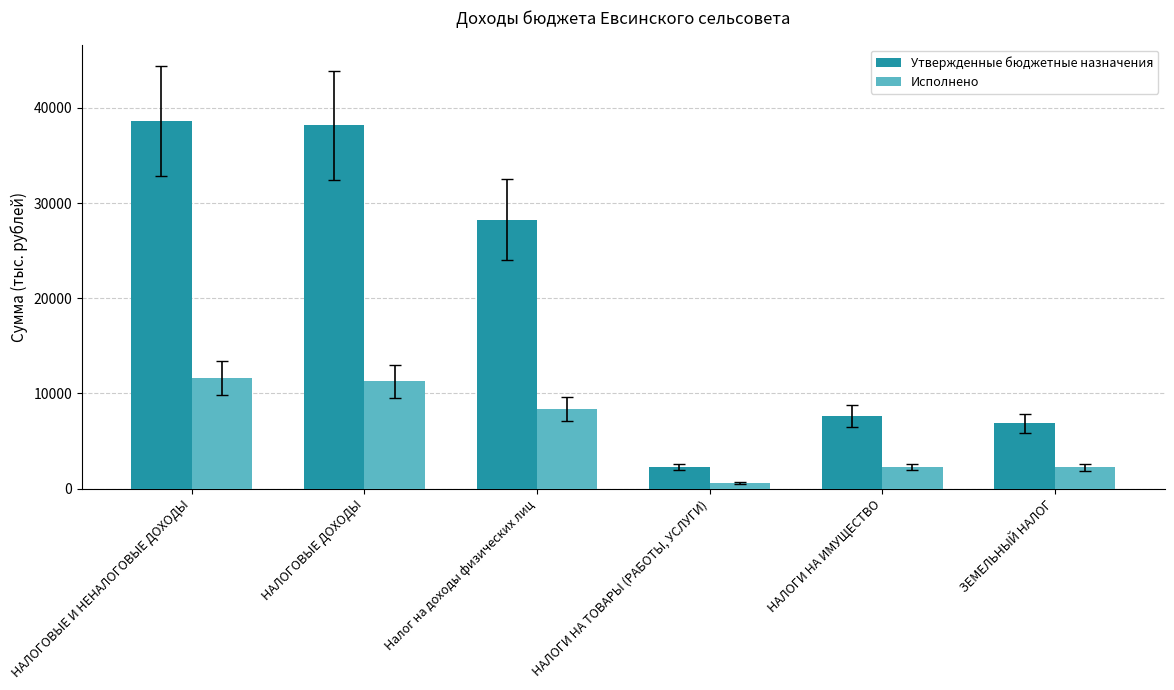

How many distinct data groups are displayed?

2